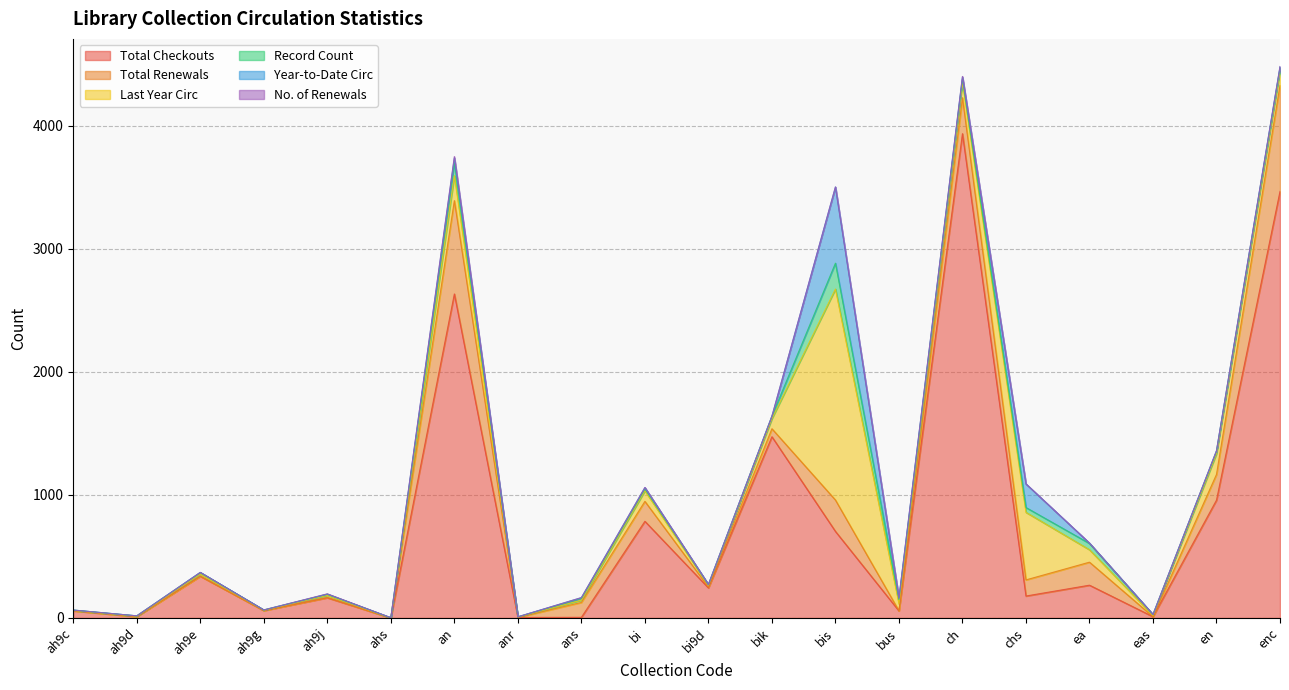

How many data points in Last Year Circ are above 56?

9